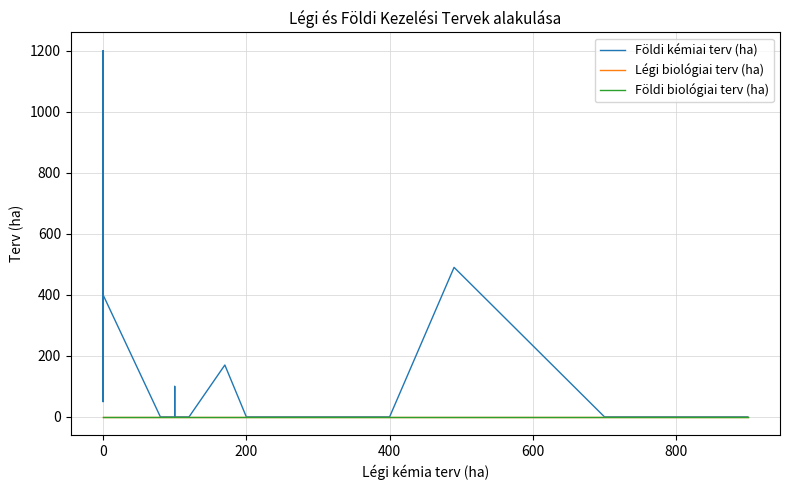

What is the label of the 24th point from the right?

16